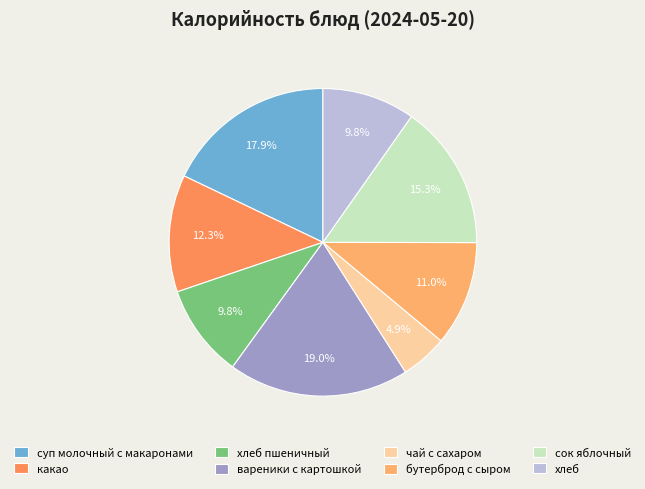

To the nearest percent, what percentage of the pie is бутерброд с сыром?

11%